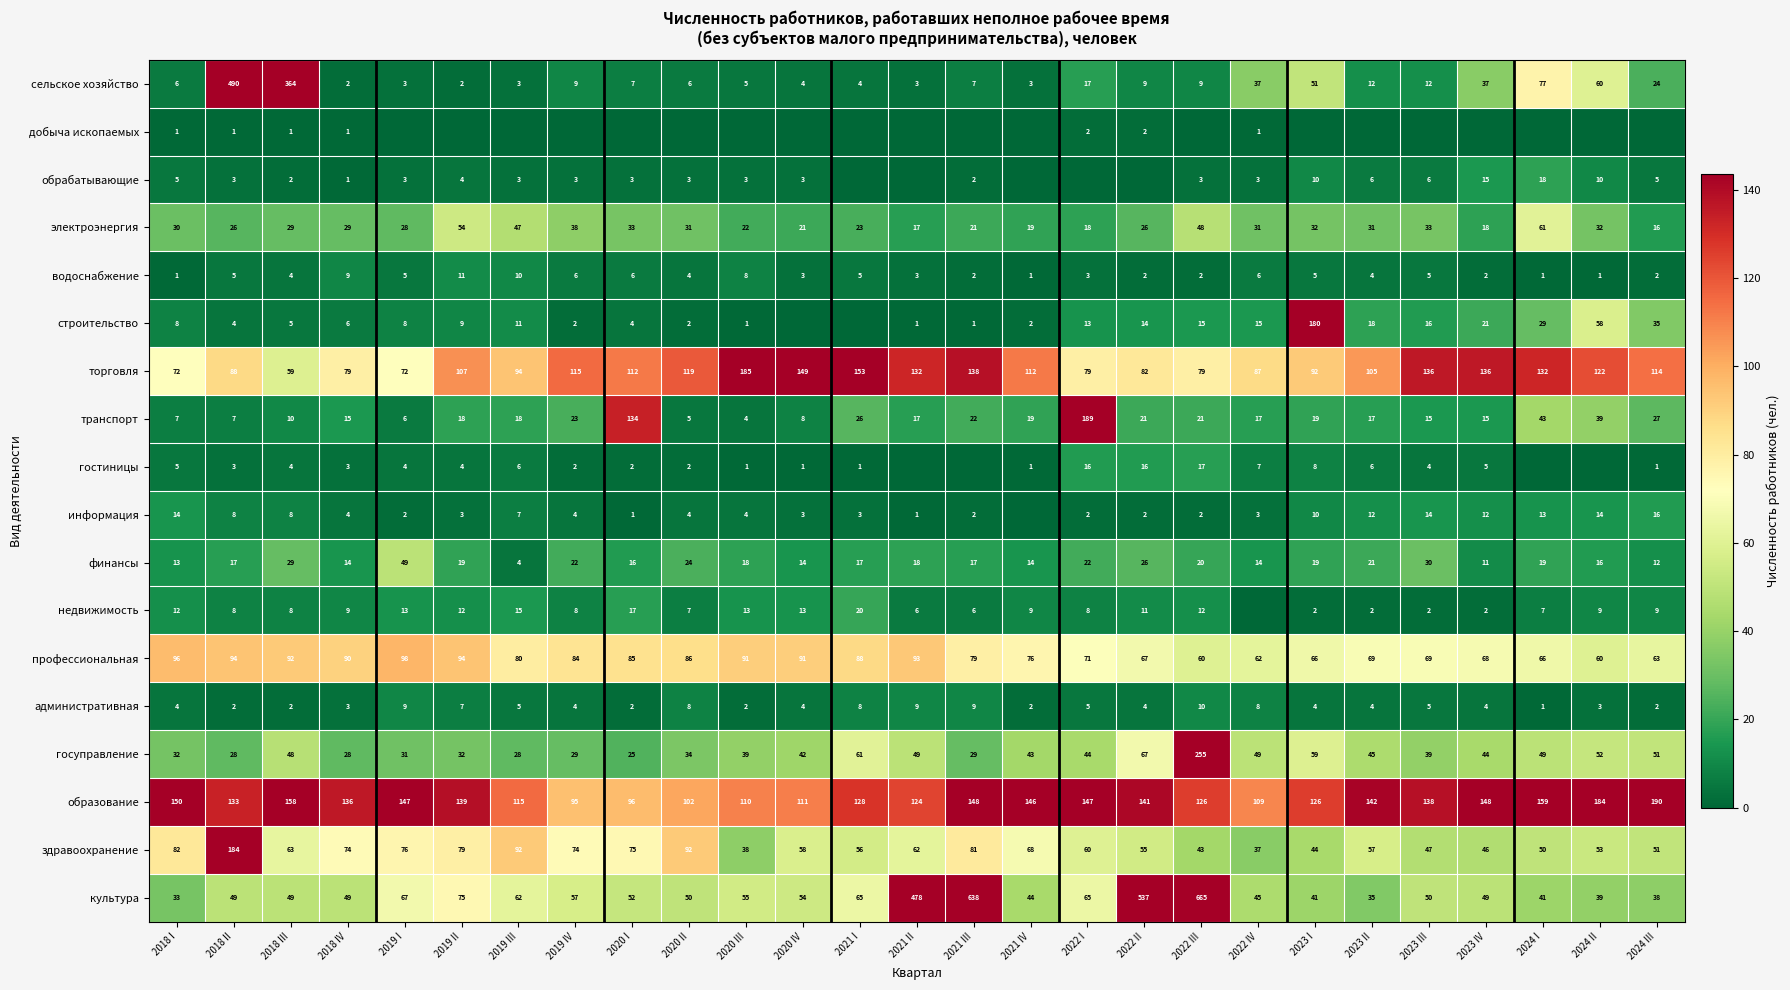

Is the value of информация at 2018 II greater than the value of финансы at 2023 IV?

No